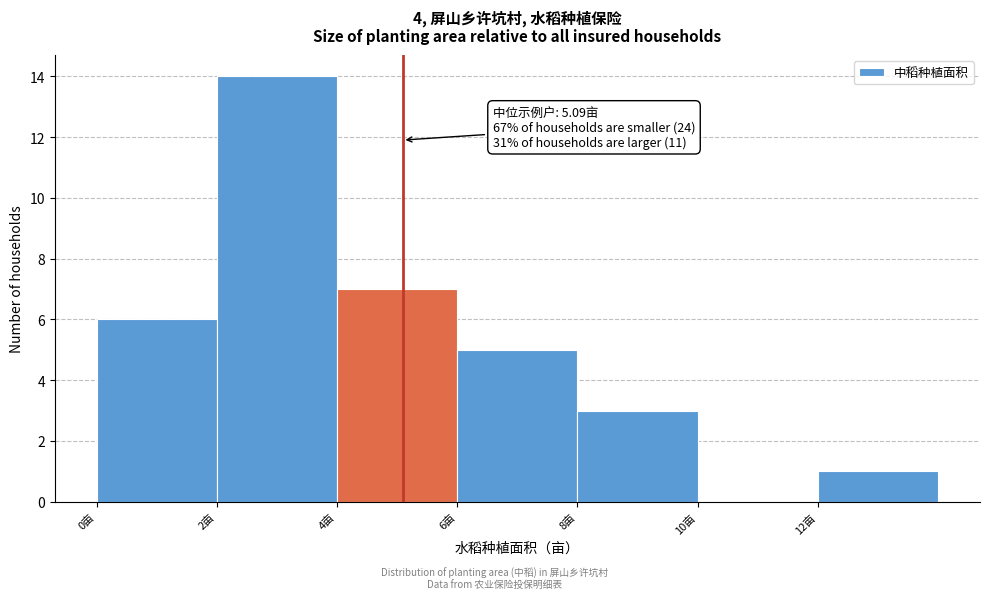

Over which range of the x-axis is the bar tallest?

2 to 4